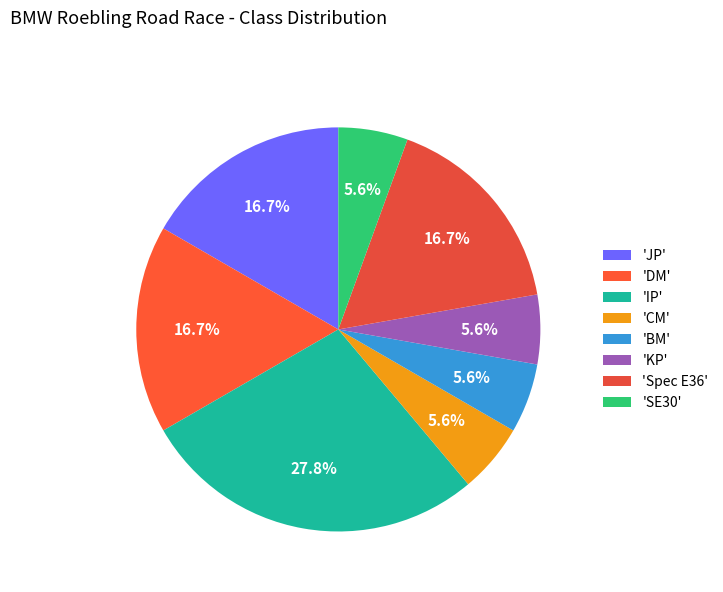

Rank the categories by value from lowest to highest.

CM, BM, KP, SE30, JP, DM, Spec E36, IP